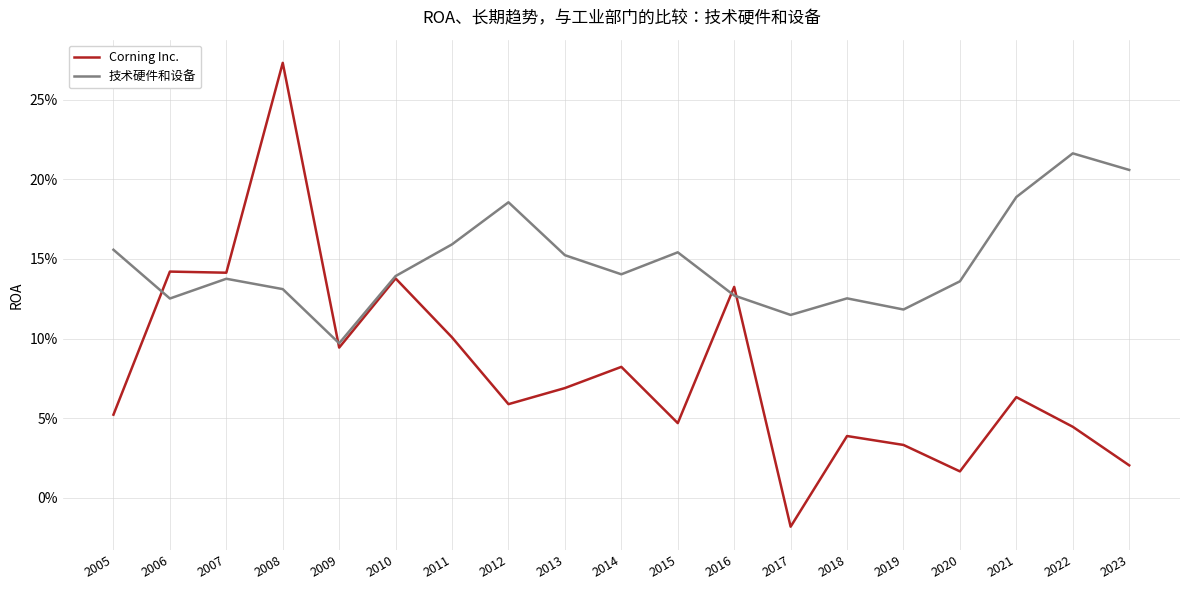

Between 2012 and 2020, which series saw the biggest shift?

技术硬件和设备